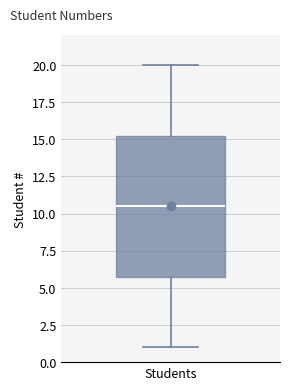

Transcribe this box plot: give where the median line is, the range the box spans, and where the two whiskers end, as read against the y-axis. The values are not printed on the chart, so give them approximately, as read against the axis.

median 10.5, box 6.0 to 15.5, whiskers 1.0 to 20.0